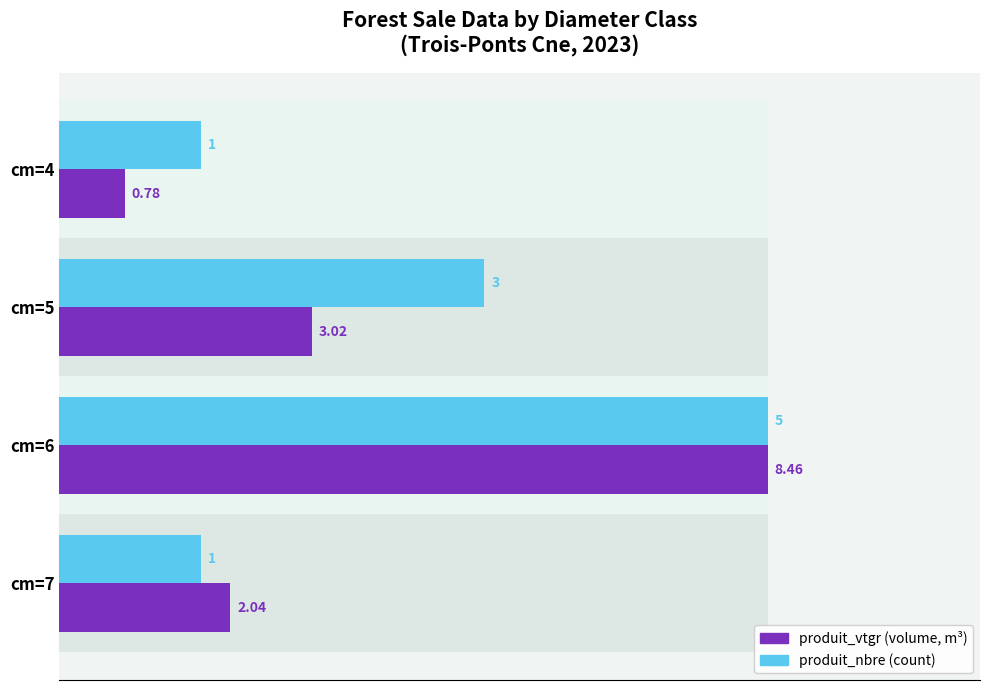

At cm=6, list the series in order from smallest to largest.

produit_vtgr, produit_nbre